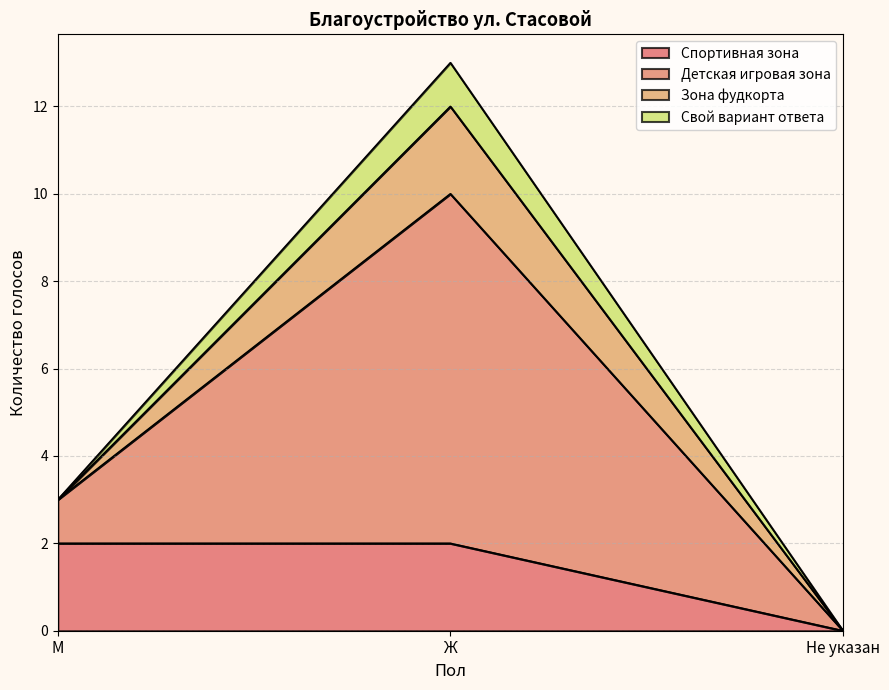

At which label does Спортивная зона reach its peak?

М